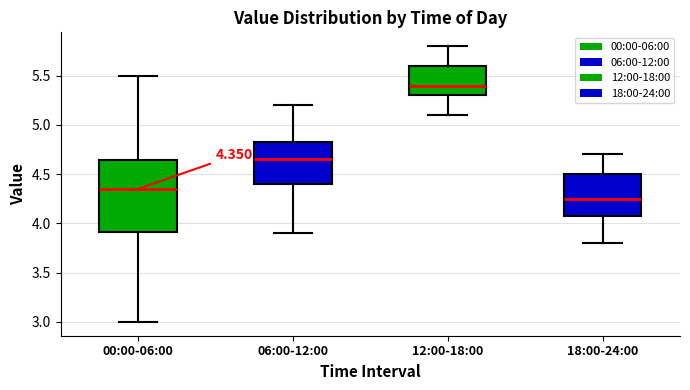

Which box is the tallest, from its lower edge to its upper edge?

00:00-06:00